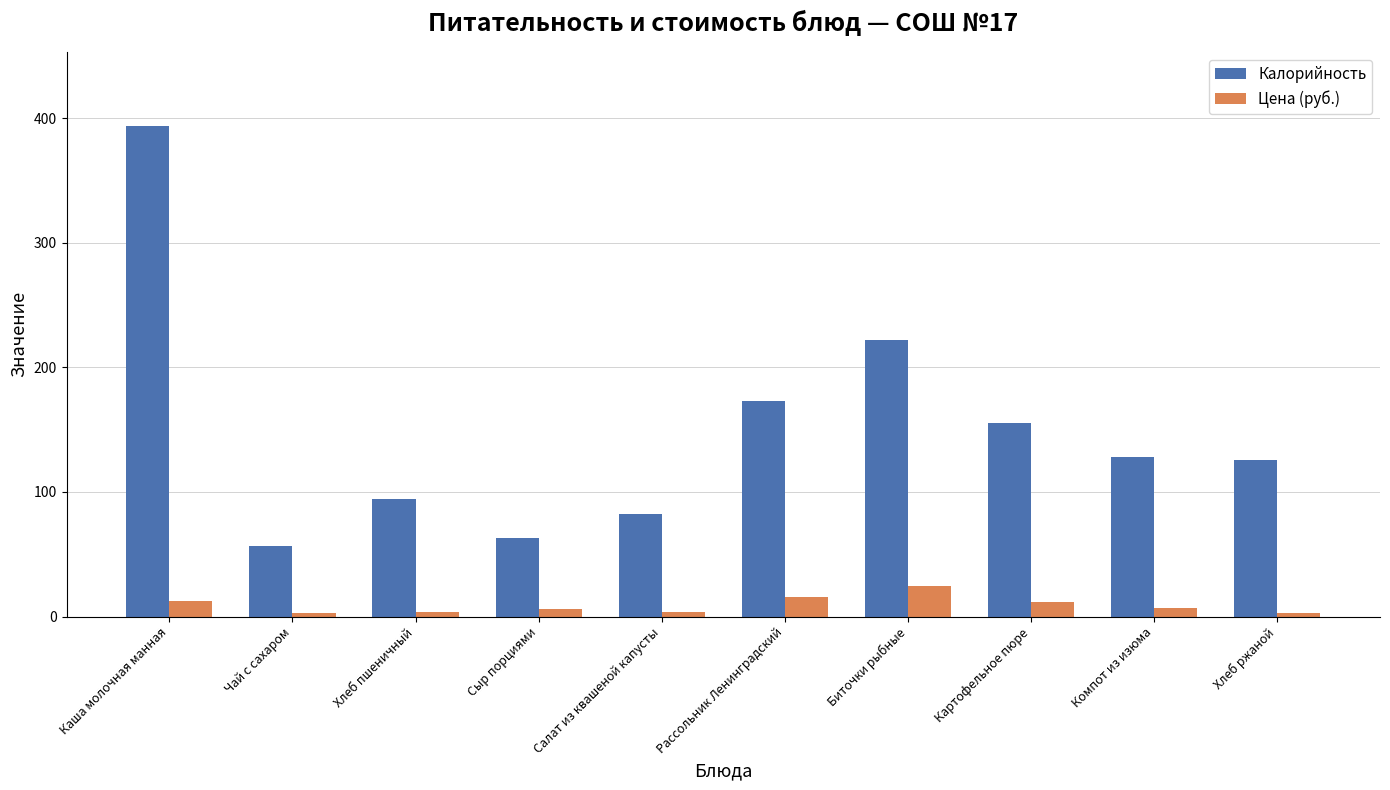

At which category is the sum across all series the highest?

Каша молочная манная